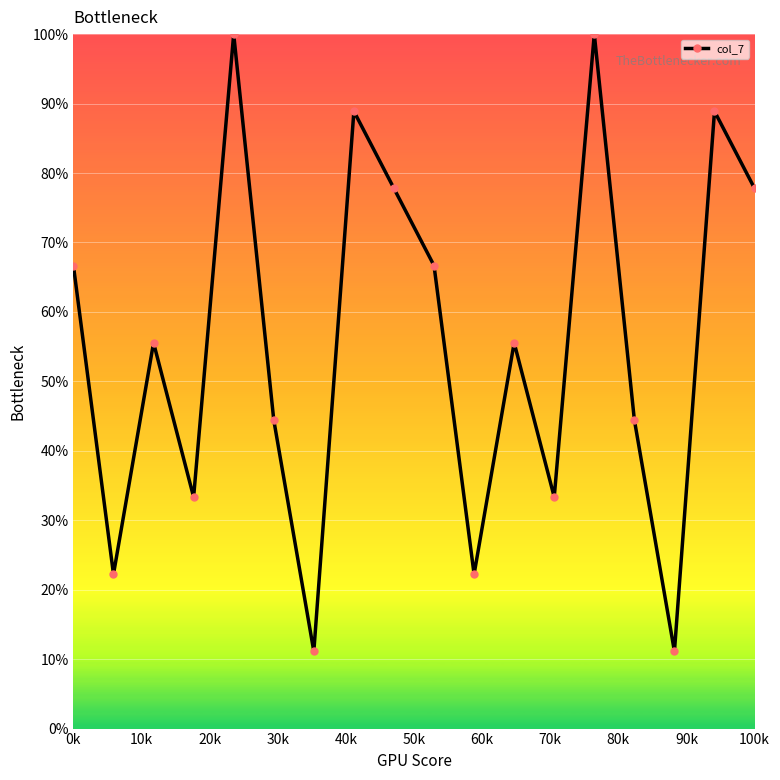

Reading left to right, transcribe all the data shown in this chart.

66.7	22.2	55.6	33.3	100.0	44.4	11.1	88.9	77.8	66.7	22.2	55.6	33.3	100.0	44.4	11.1	88.9	77.8